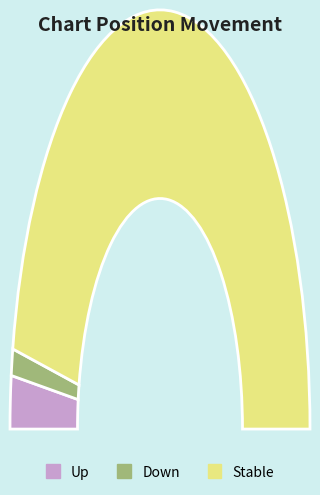

The down slice represents 17% of the pie. True or false?

False